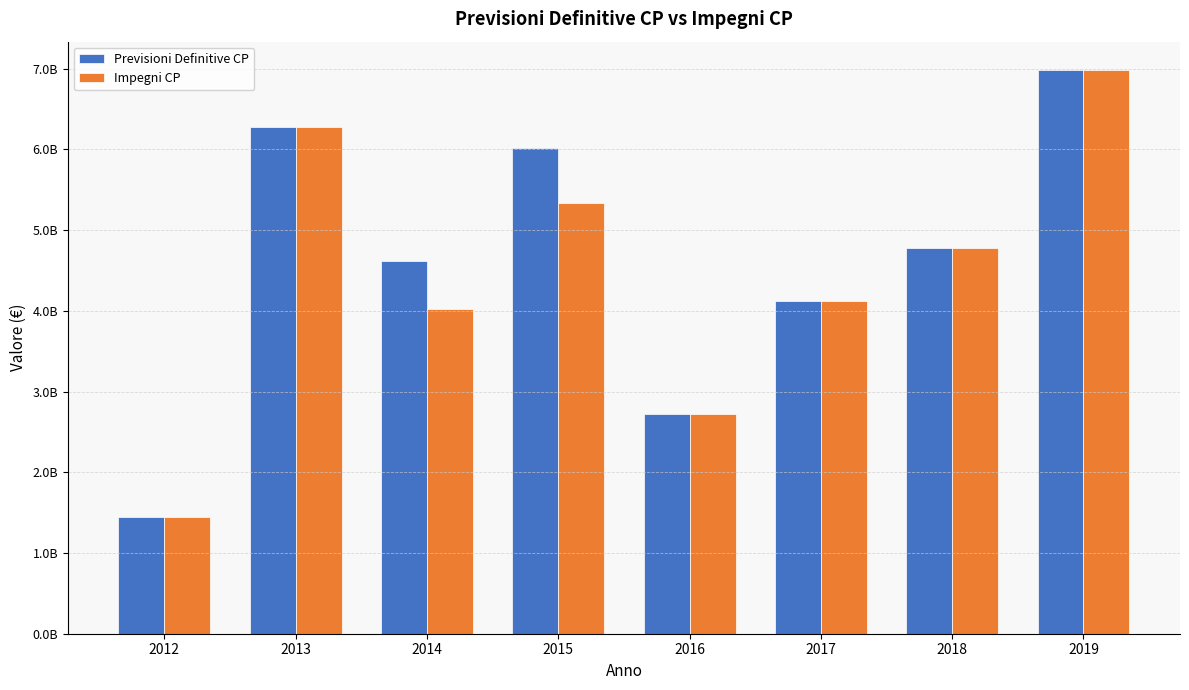

At which label is Impegni CP closest to 4214502867?

2017